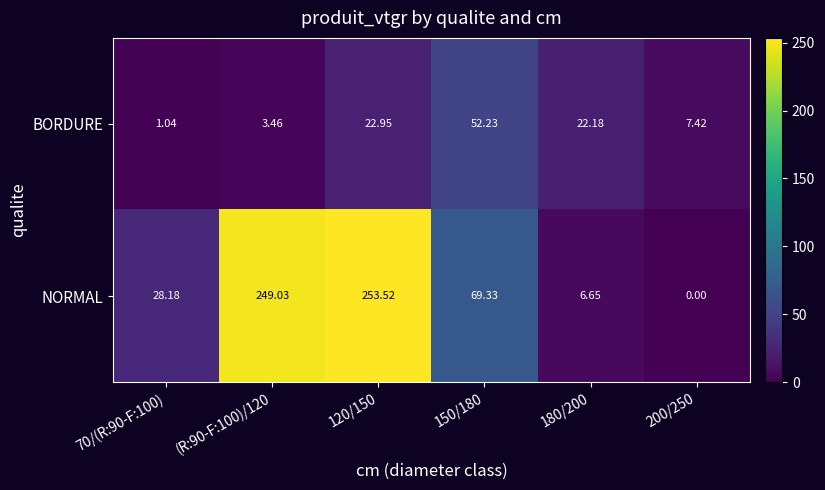

Which series has the largest total across all categories?

NORMAL